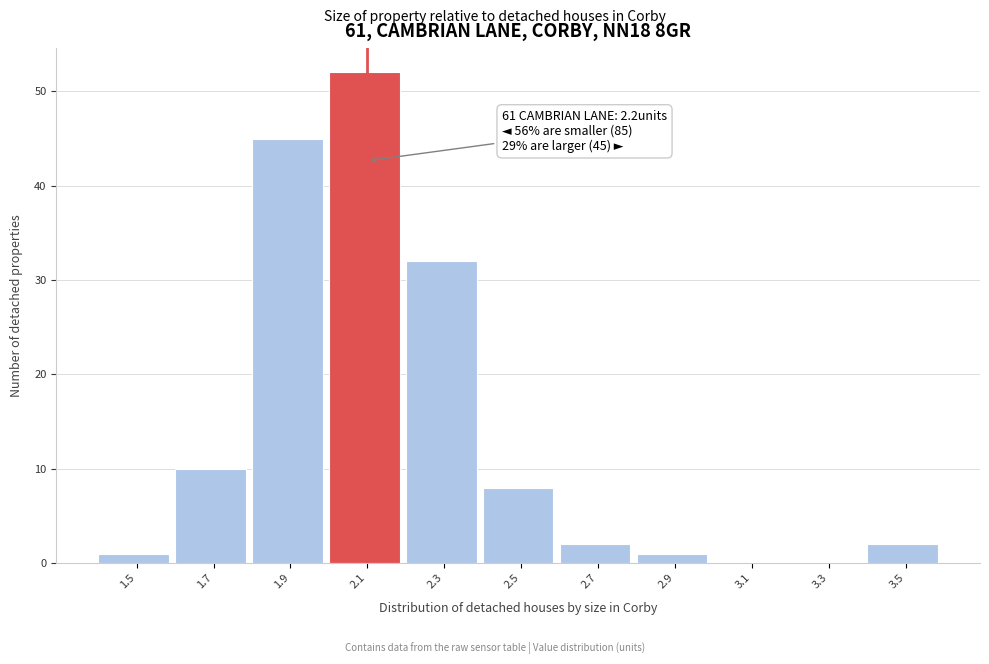

Reading left to right, what are all the values shown in this chart?

1.5=1	1.7=10	1.9=45	2.1=52	2.3=32	2.5=8	2.7=2	2.9=1	3.1=0	3.3=0	3.5=2